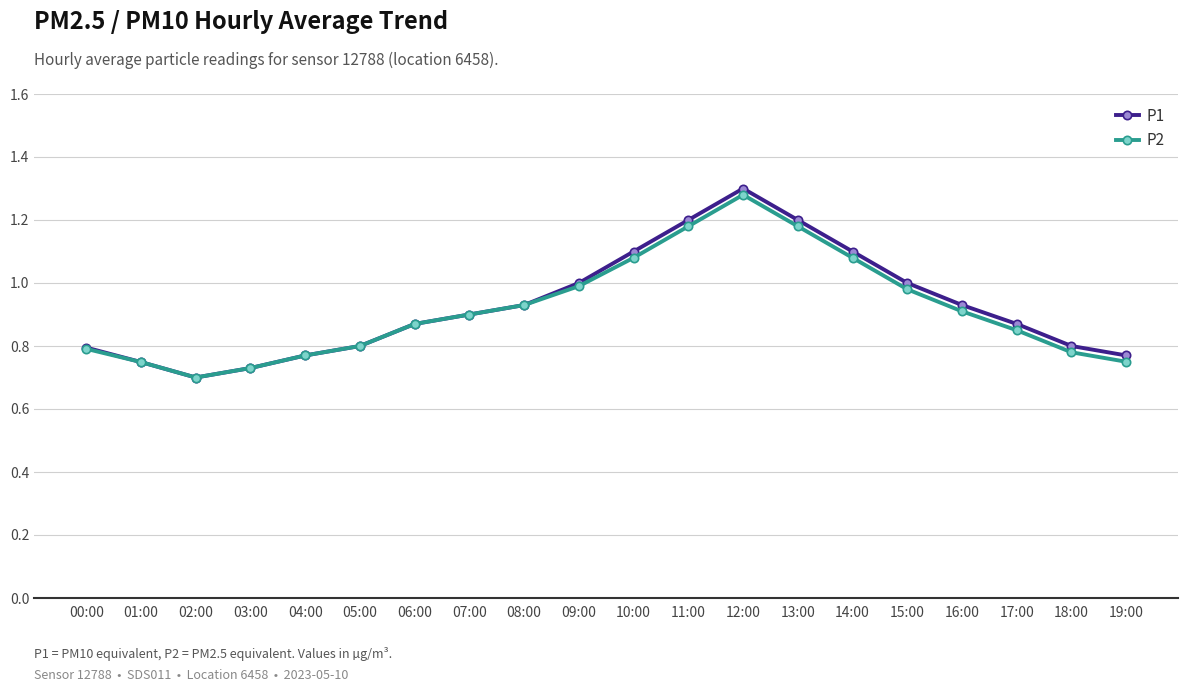

What is the total value across all series at 03:00?

1.5